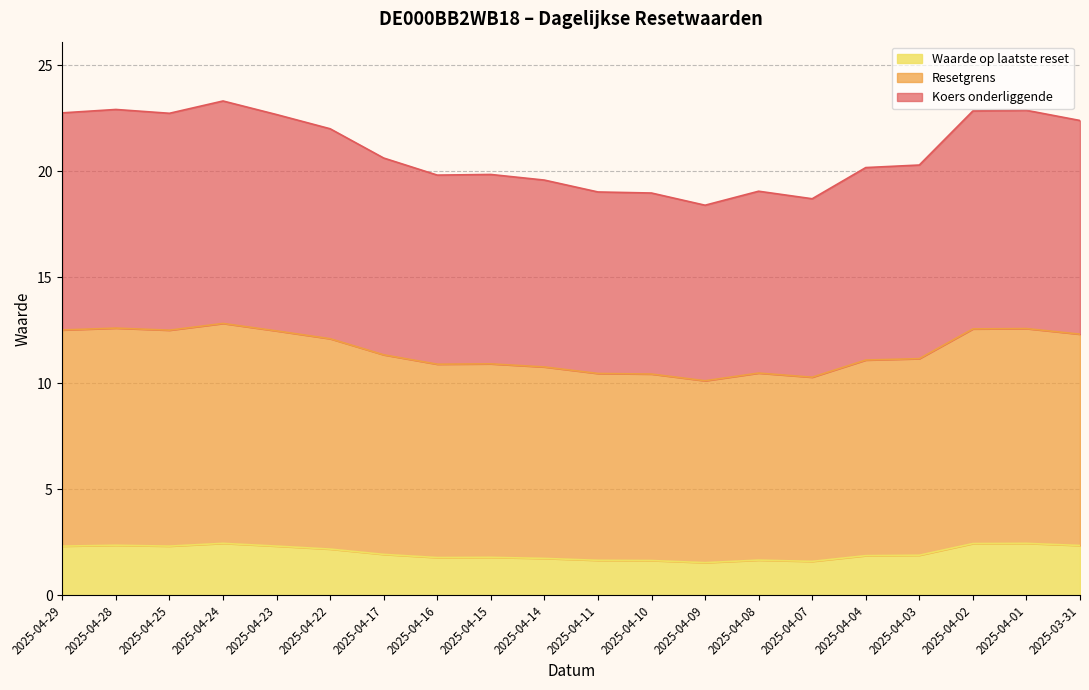

What is the sum of all Resetgrens values?

230.4